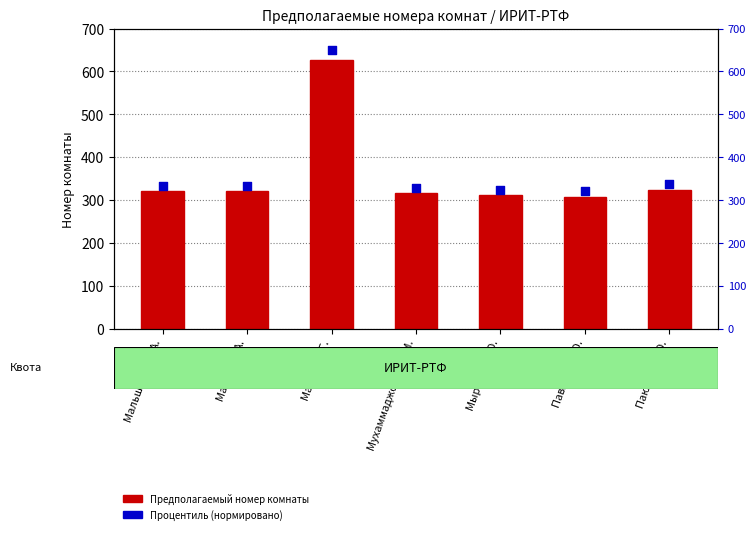

What are all the series names shown in the legend?

Предполагаемый номер комнаты, Процентиль (нормировано)